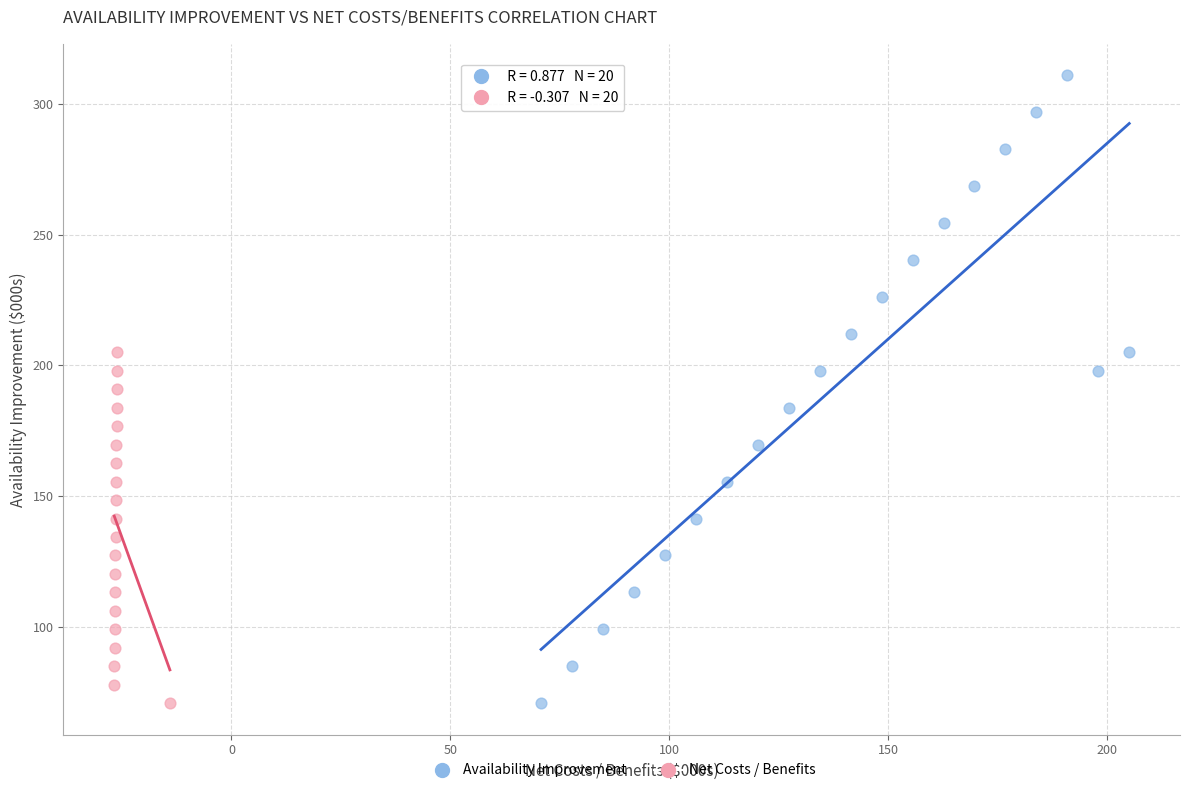

Which series has the widest spread of Y values?

Availability Improvement